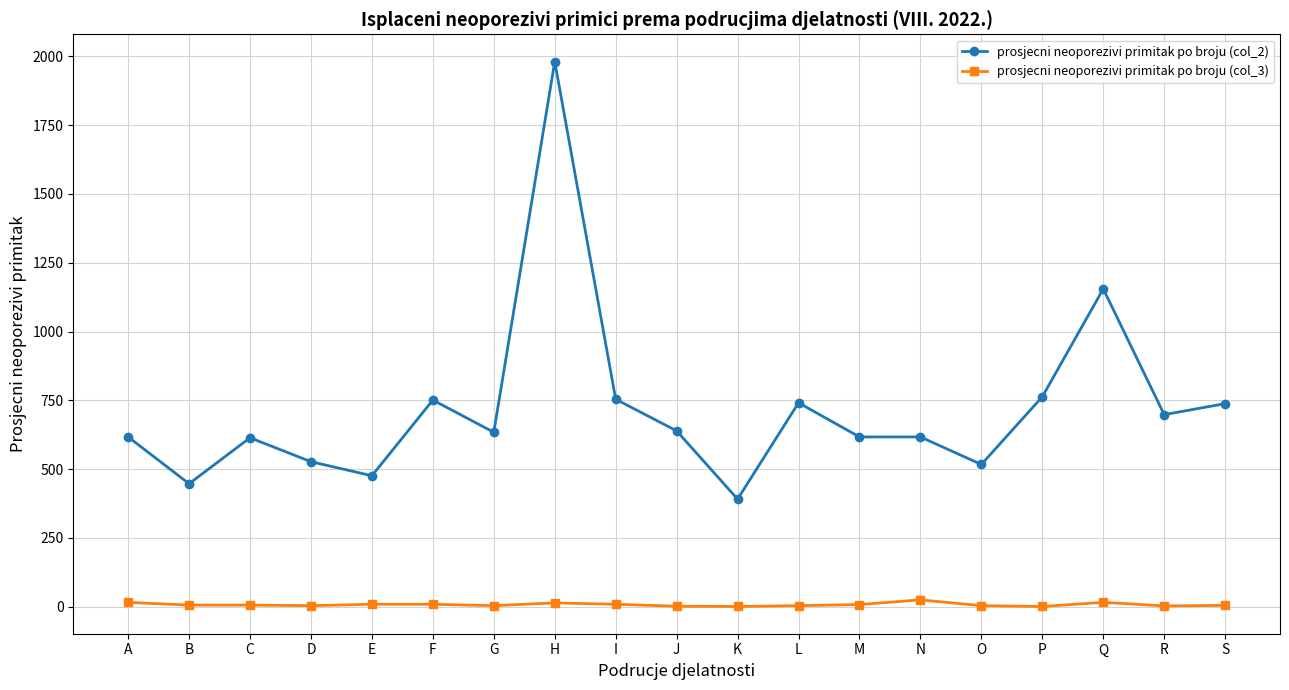

At which category is the sum across all series the highest?

H